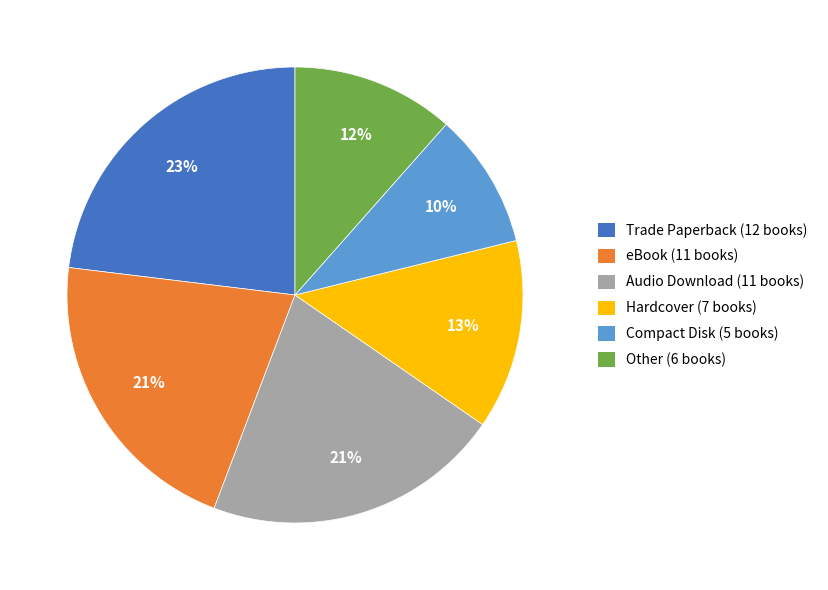

To the nearest percent, what is the average slice percentage?

17%